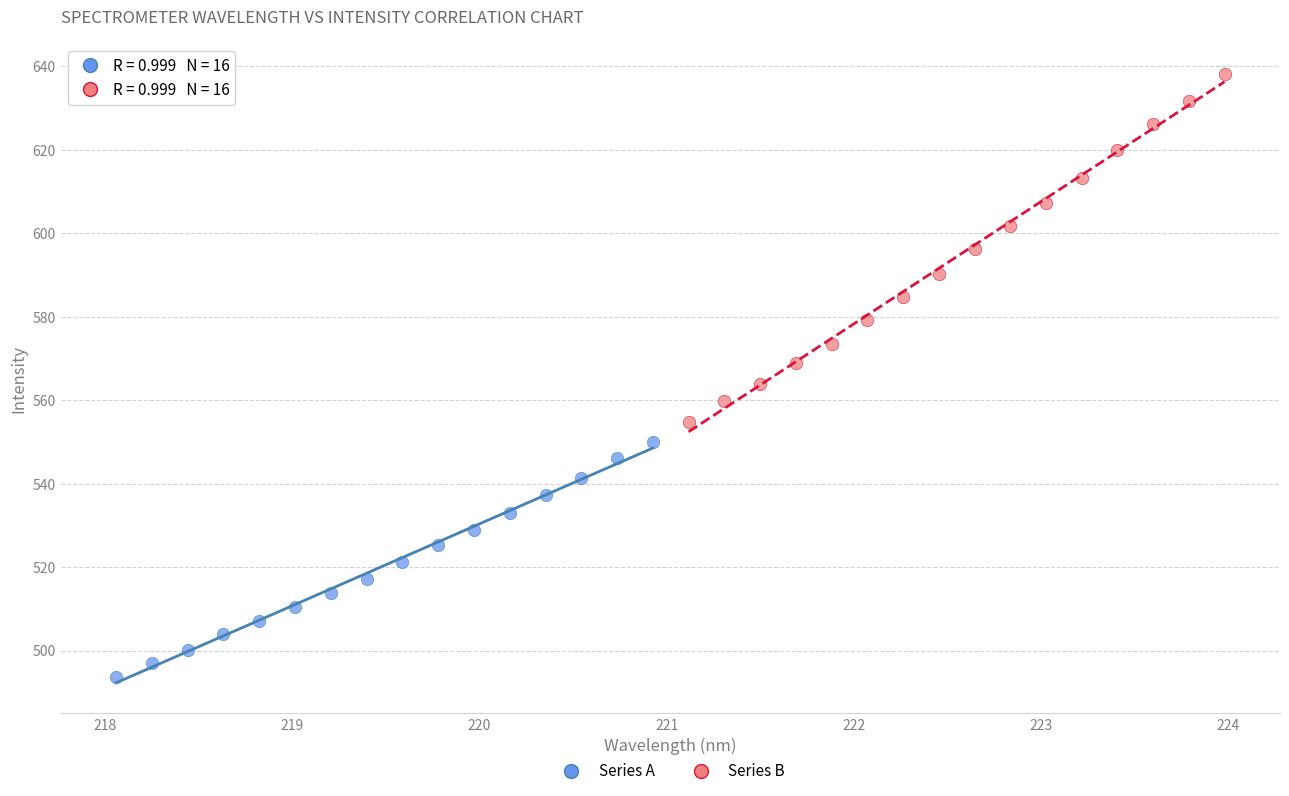

Which series reaches the maximum Y coordinate?

Series B